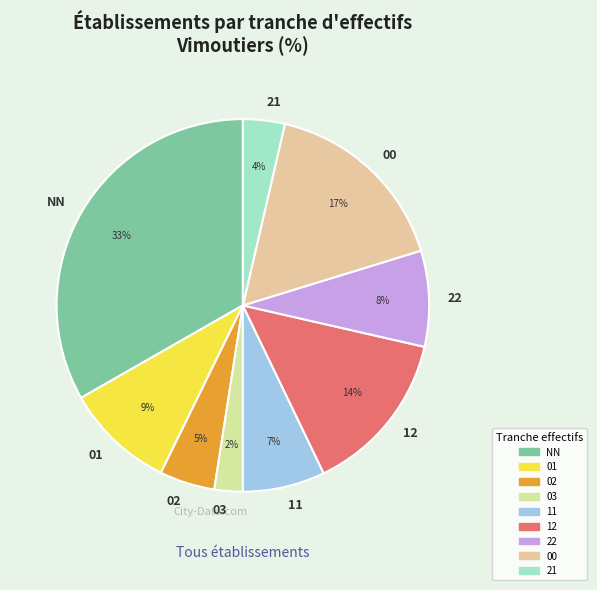

What is the ratio of the value at 03 to the value at 00?

0.1